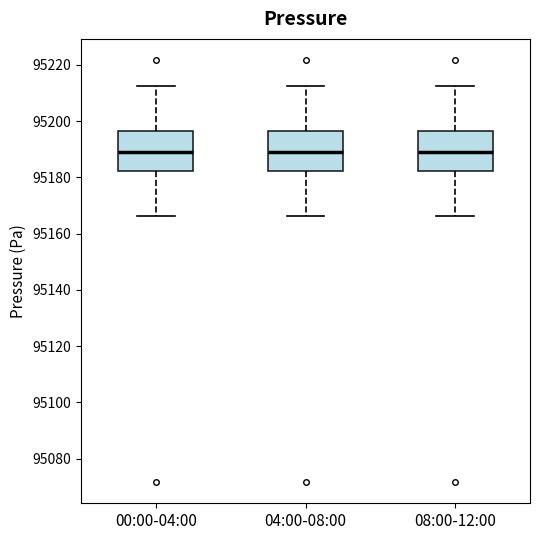

Reading left to right, read every box against the y-axis: the position of its median line, the range the box covers, and the ends of its whiskers. The values are not printed on the chart, so give them approximately, as read against the axis.

00:00-04:00: median 95188, box 95182 to 95196, whiskers 95166 to 95212
04:00-08:00: median 95188, box 95182 to 95196, whiskers 95166 to 95212
08:00-12:00: median 95188, box 95182 to 95196, whiskers 95166 to 95212